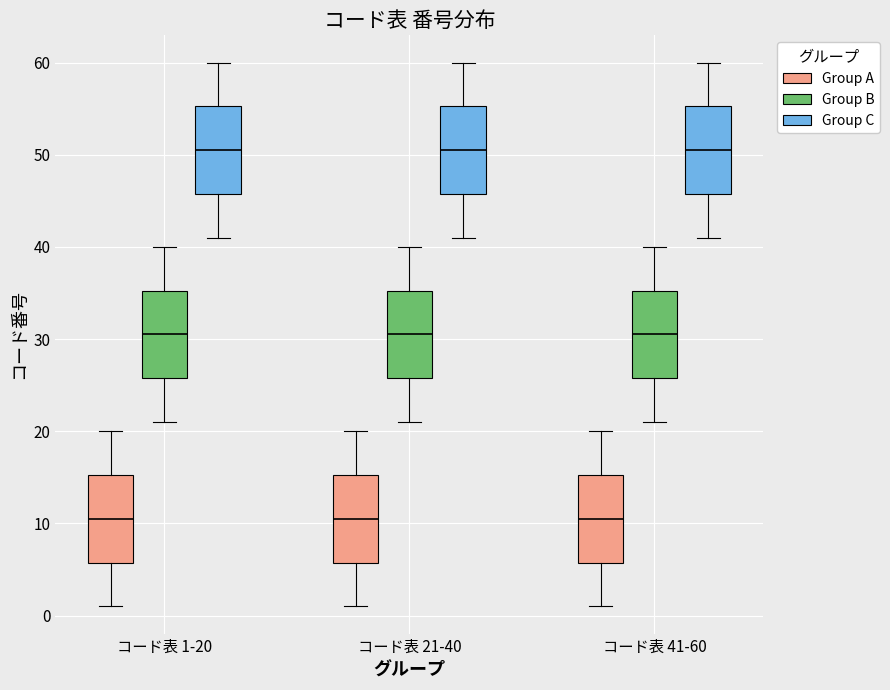

Reading left to right, transcribe this box plot: for each box, give where its median line is, the range the box spans, and where its two whiskers end, as read against the y-axis. The values are not printed on the chart, so give them approximately, as read against the axis.

コード表 1-20 (Group A): median 11, box 6 to 15, whiskers 1 to 20
コード表 1-20 (Group B): median 31, box 26 to 35, whiskers 21 to 40
コード表 1-20 (Group C): median 51, box 46 to 55, whiskers 41 to 60
コード表 21-40 (Group A): median 11, box 6 to 15, whiskers 1 to 20
コード表 21-40 (Group B): median 31, box 26 to 35, whiskers 21 to 40
コード表 21-40 (Group C): median 51, box 46 to 55, whiskers 41 to 60
コード表 41-60 (Group A): median 11, box 6 to 15, whiskers 1 to 20
コード表 41-60 (Group B): median 31, box 26 to 35, whiskers 21 to 40
コード表 41-60 (Group C): median 51, box 46 to 55, whiskers 41 to 60